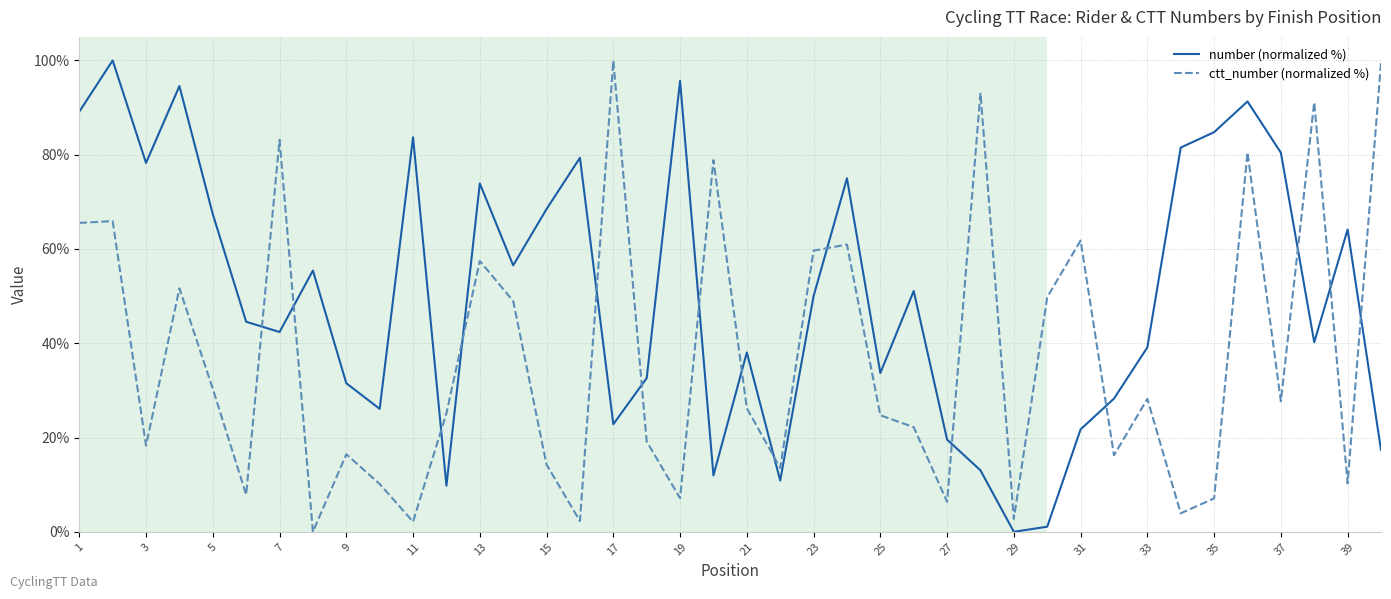

Rank the series by their average value, from highest to lowest.

number (normalized %), ctt_number (normalized %)